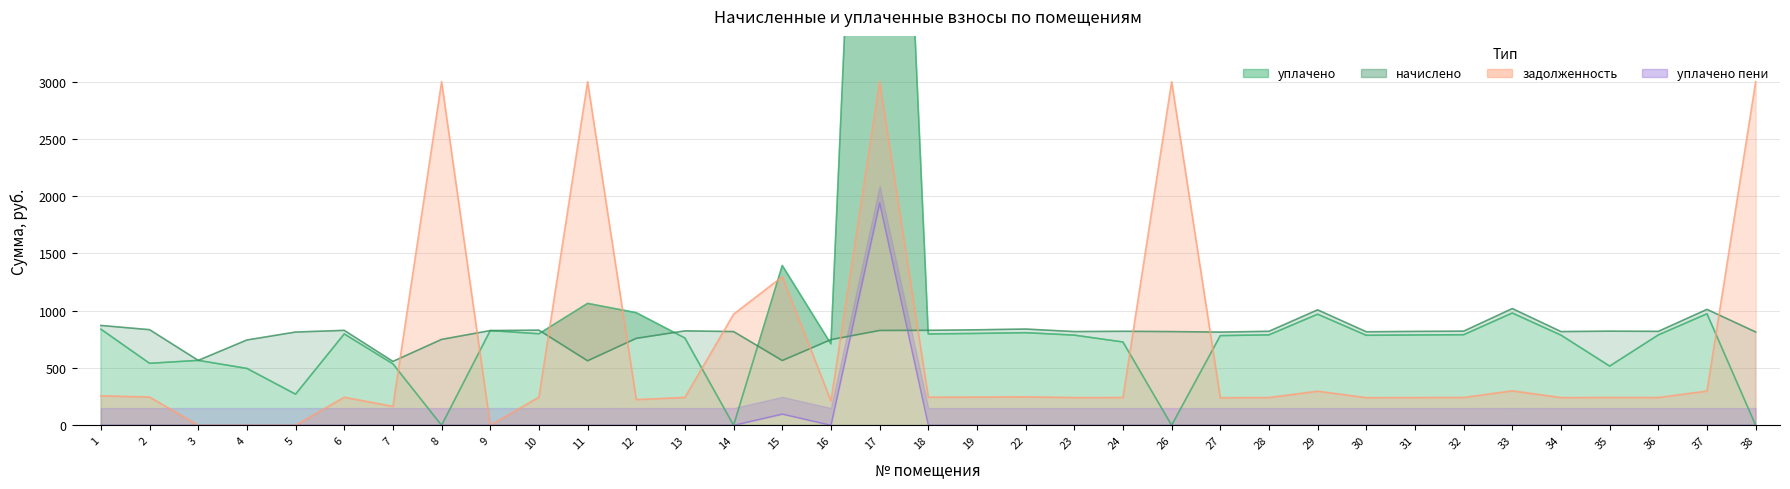

At which category is the sum across all series the highest?

17